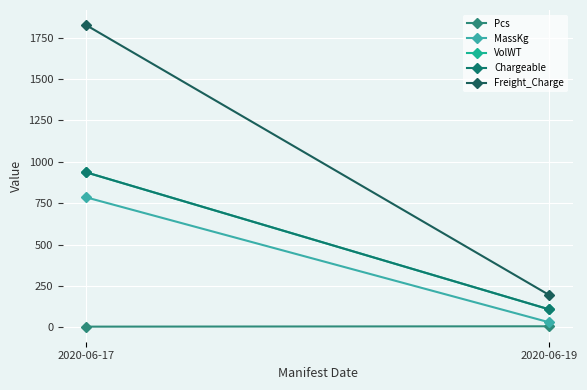

Rank the series by their maximum value, from highest to lowest.

Freight_Charge, VolWT, Chargeable, MassKg, Pcs